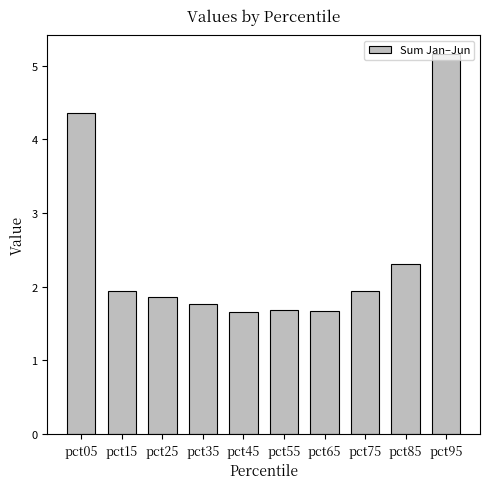

What is the change in value from pct35 to pct55?

-0.1